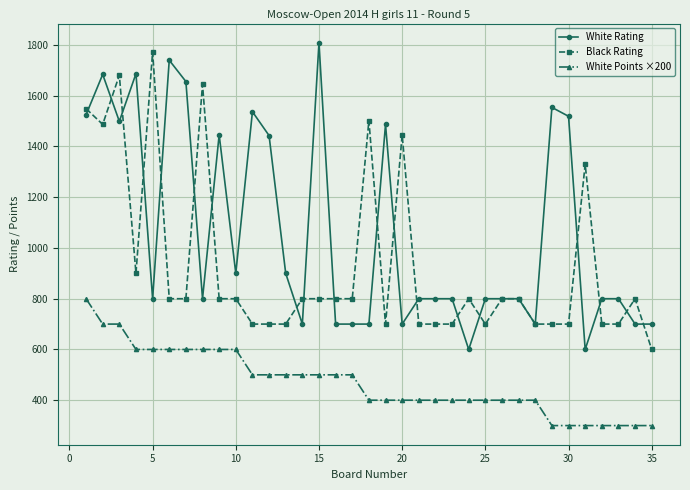

True or false: White Points ×200 and White Rating cross at least once.

False